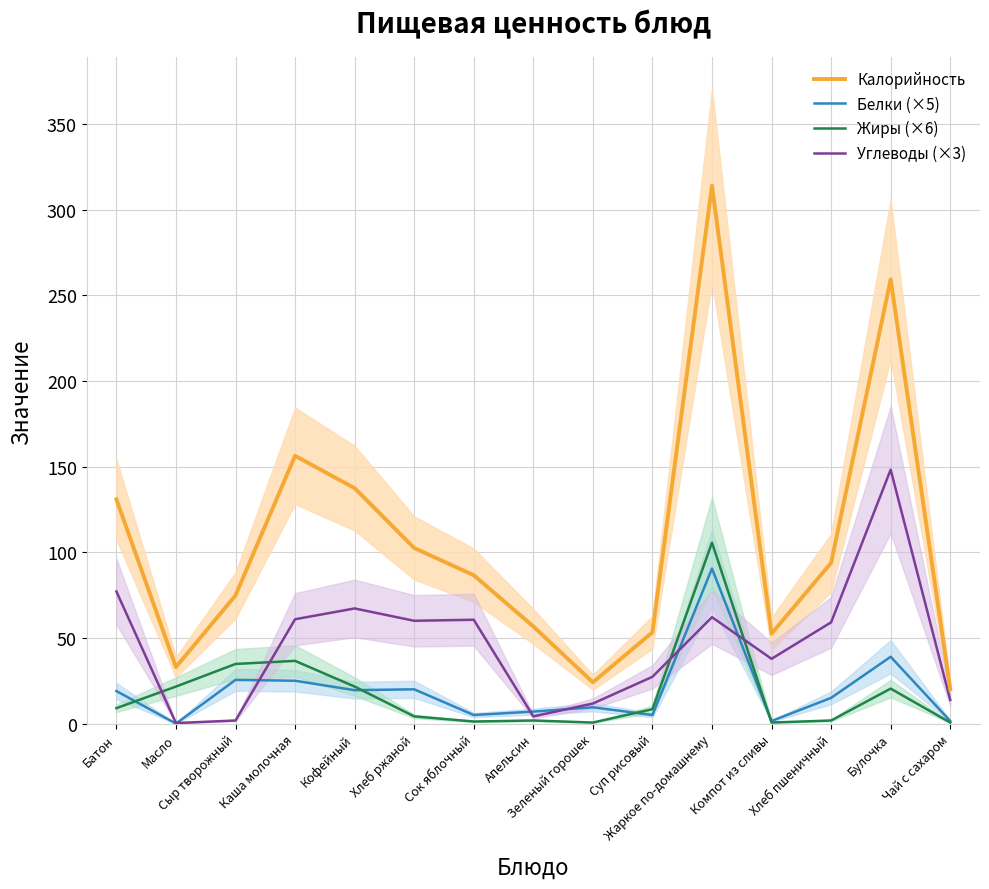

What is the greatest value displayed?

313.9